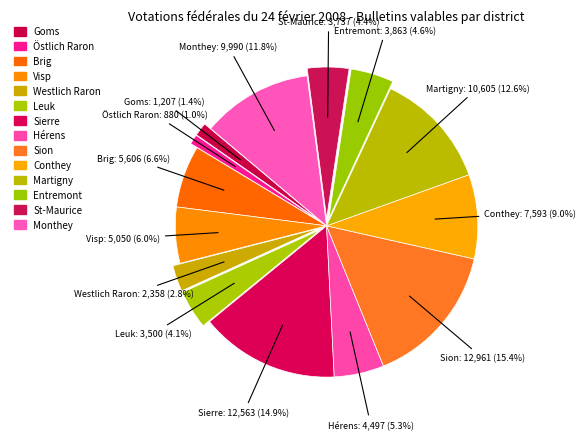

Count the number of slices in the pie.

14